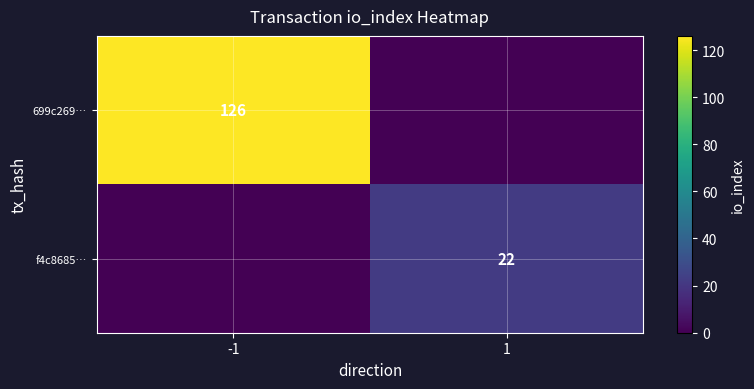

How many series are shown in this chart?

2